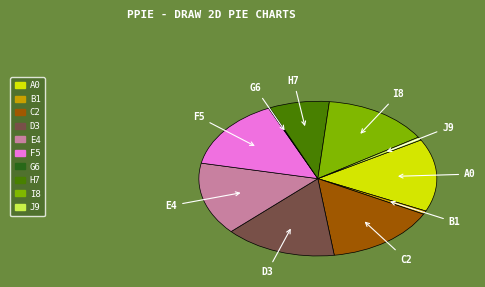

The J9 slice represents 1% of the pie. True or false?

True